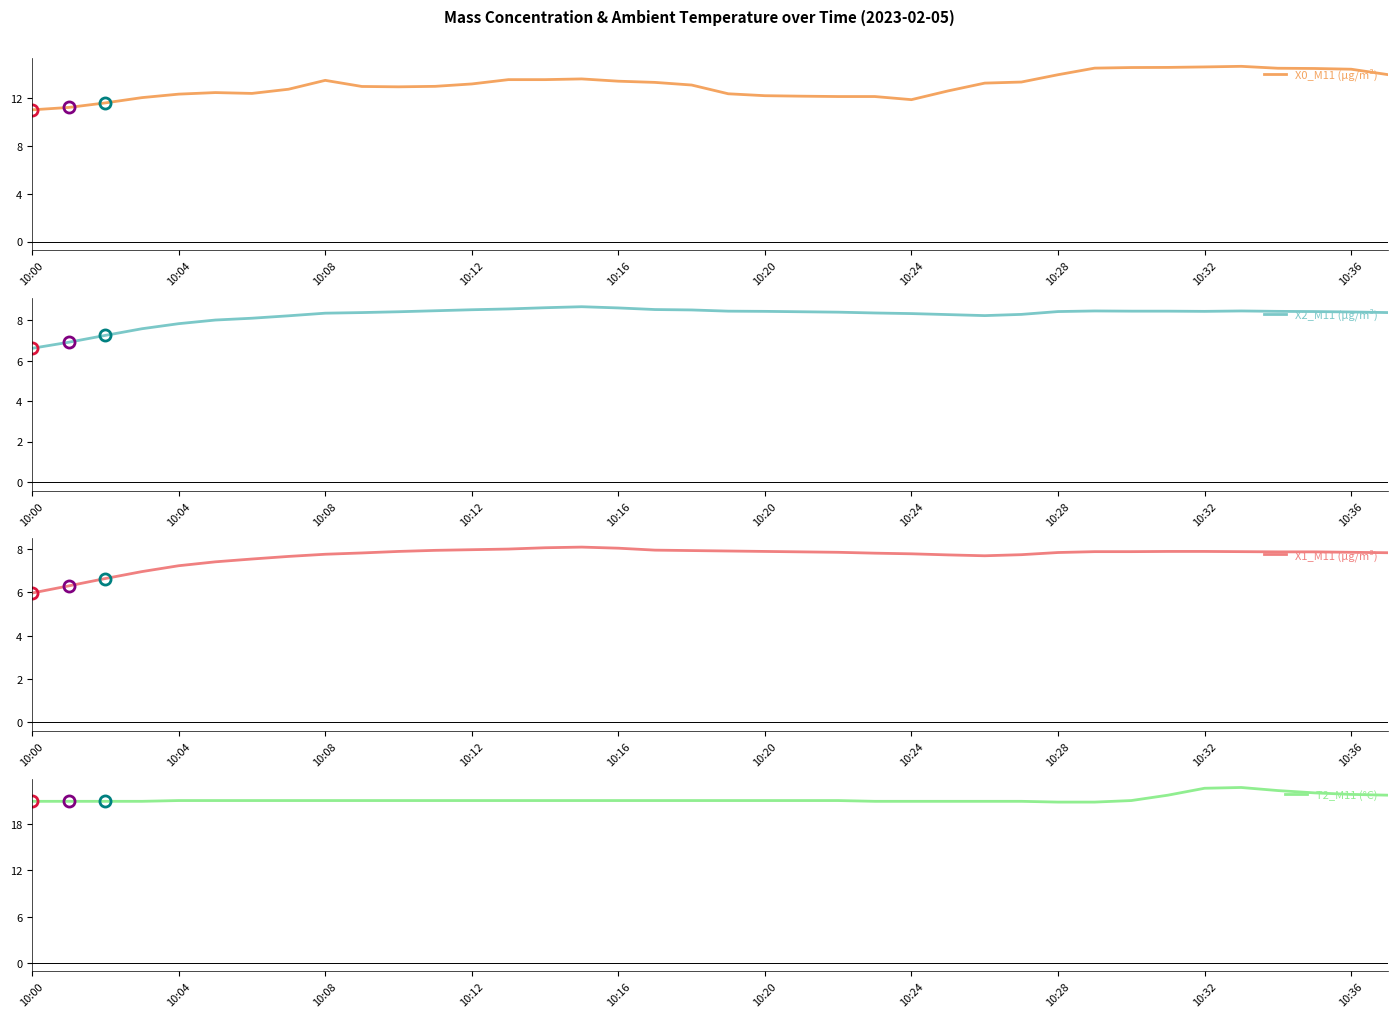

What are all the series names shown in the legend?

X0_M11 (μg/m³), X2_M11 (μg/m³), X1_M11 (μg/m³), T2_M11 (°C)